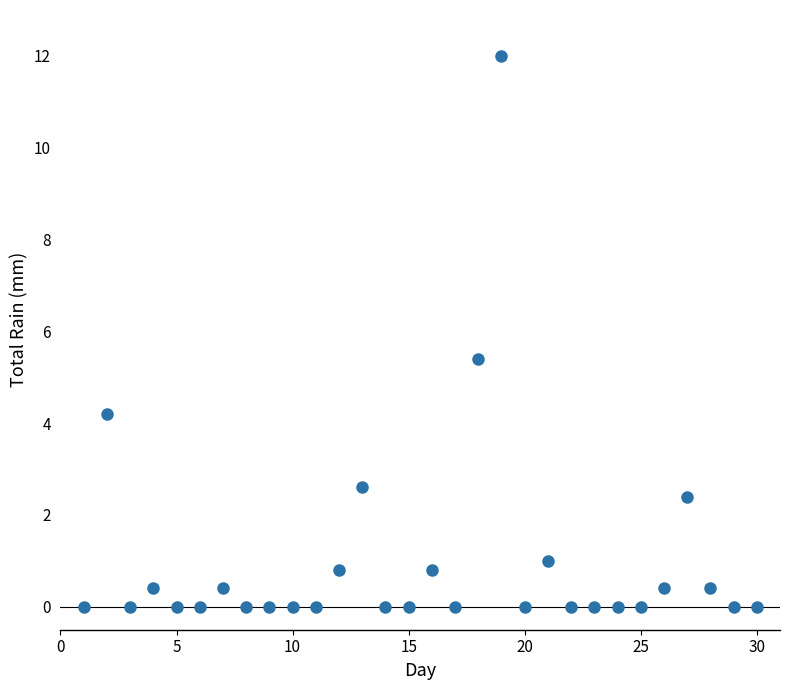

What Y value in the scatter plot is closest to 6?

5.4